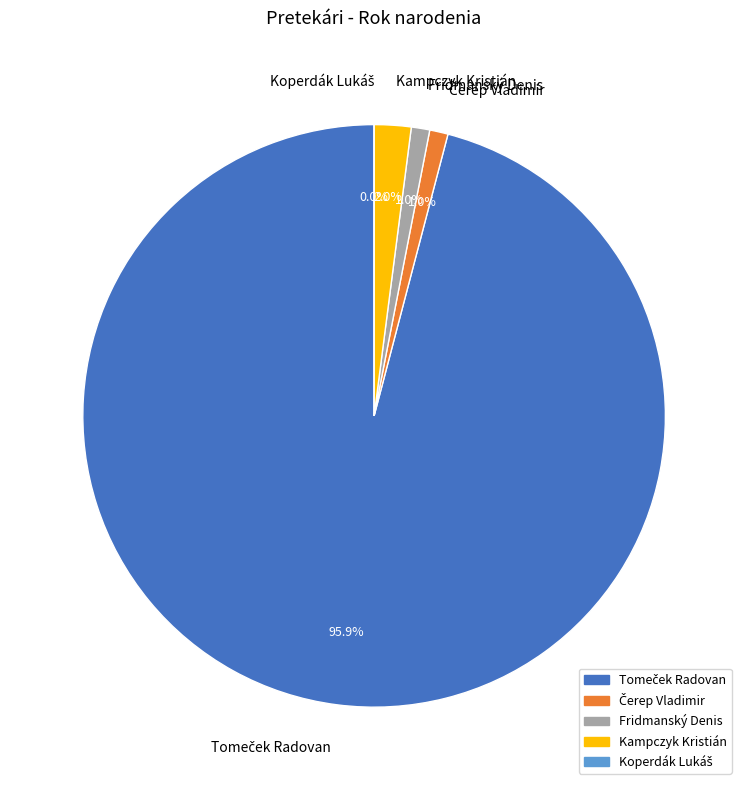

Which slice is the largest?

Tomeček Radovan